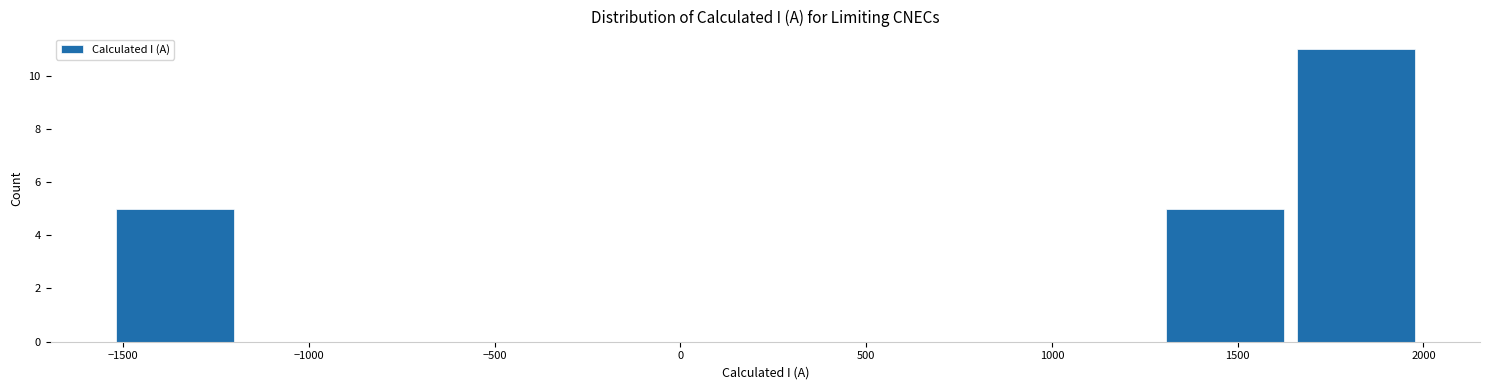

What is the height of the bar covering 1650 to 2000 on the x-axis? Neither the bar edges nor the heights are printed on the chart, so give them approximately, as read against the axes.

11